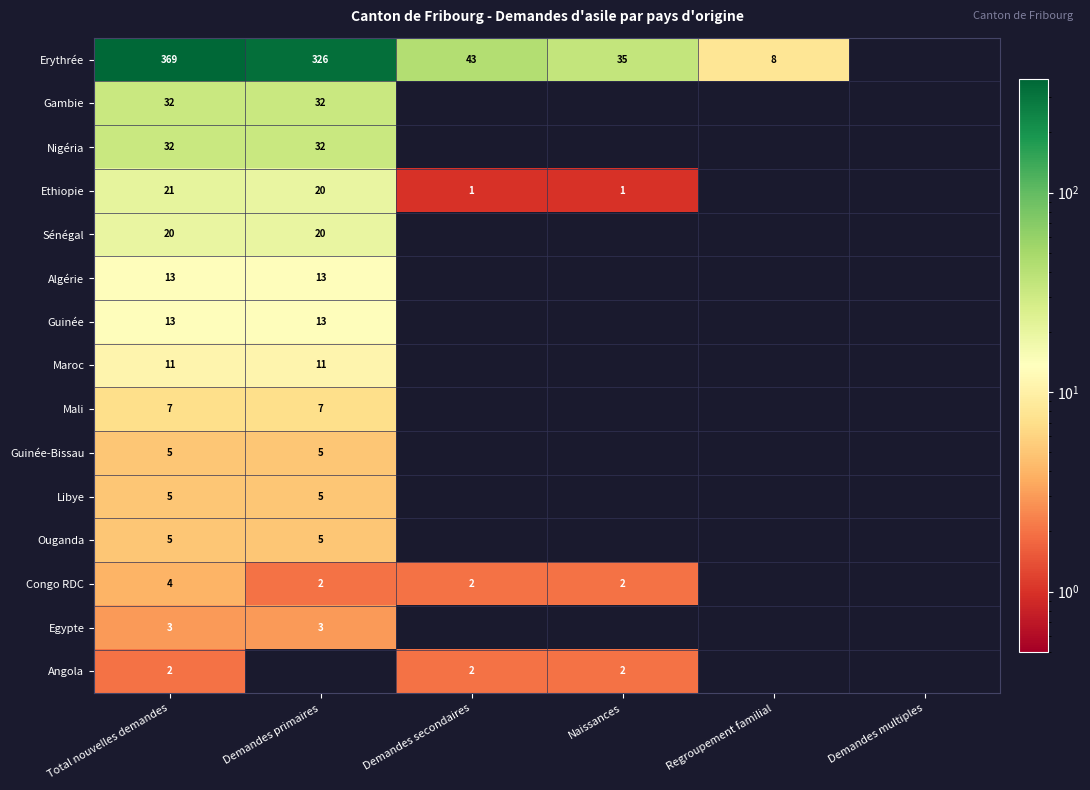

Is it true that Guinée equals 21 at Demandes primaires?

False